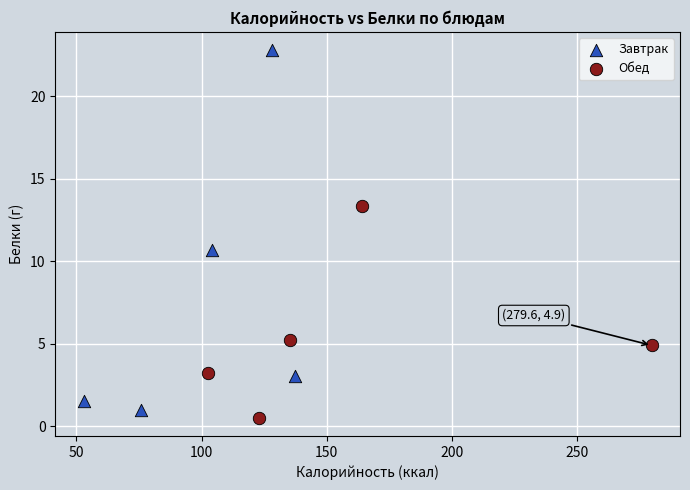

Which series has the widest spread of Y values?

Завтрак